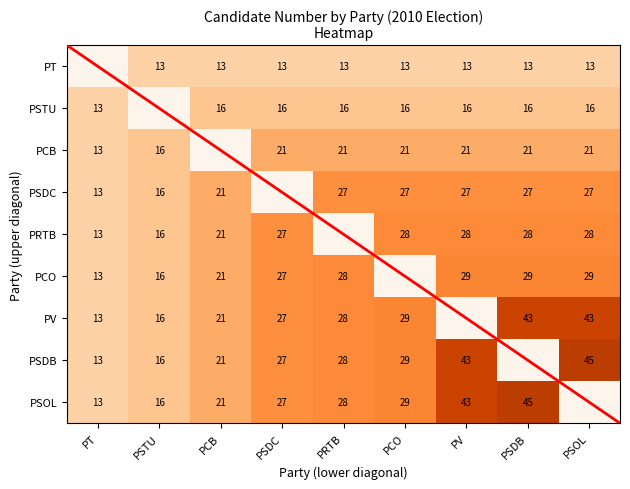

Which has a higher value, PV or PCO?

PV